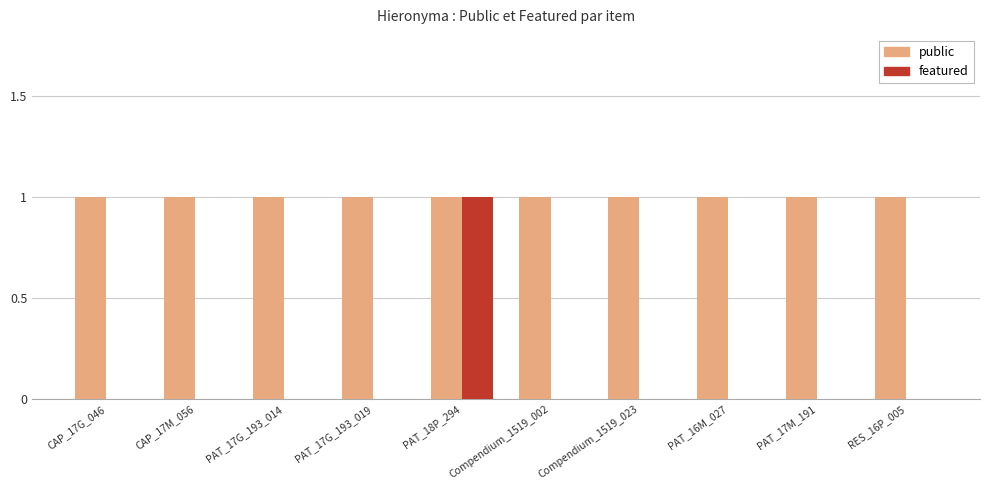

What is the sum of all public values?

10